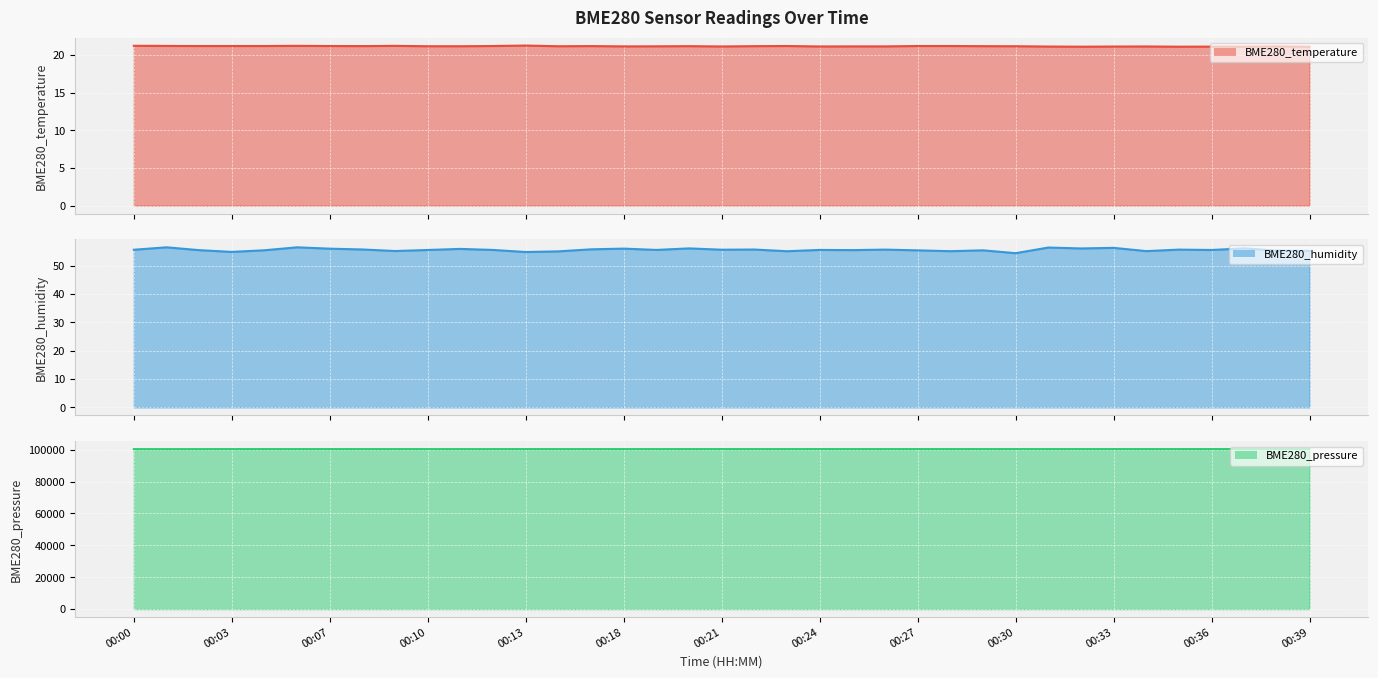

Count the number of categories in the chart.

37